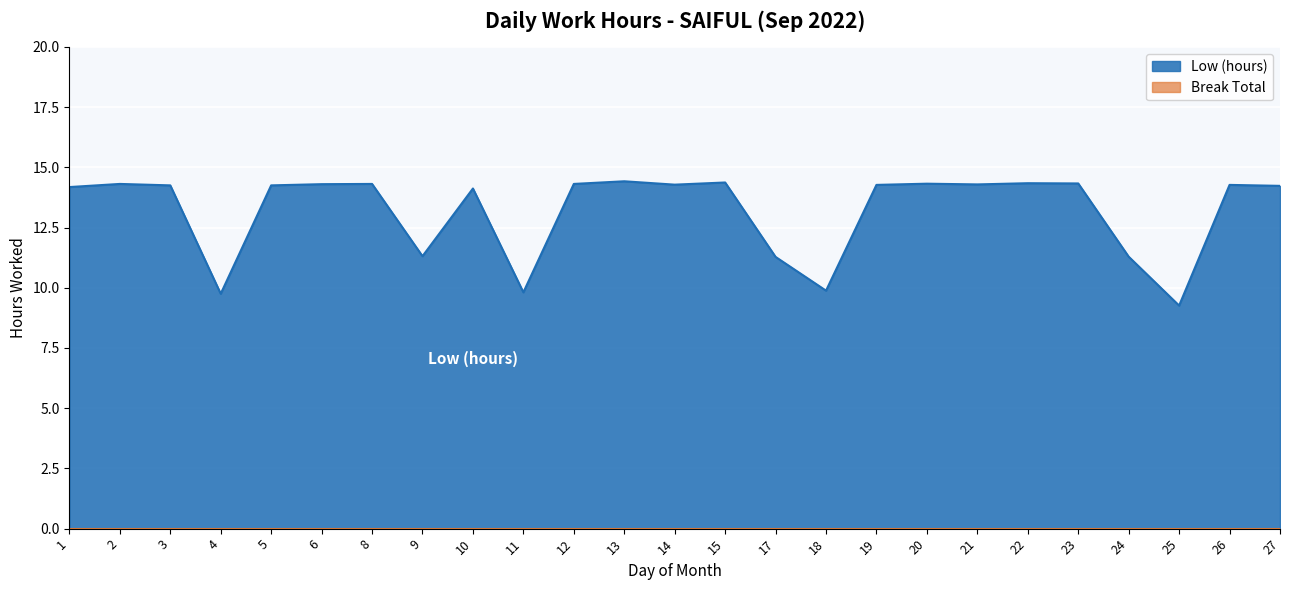

The value at 11 is 3.4. True or false?

False